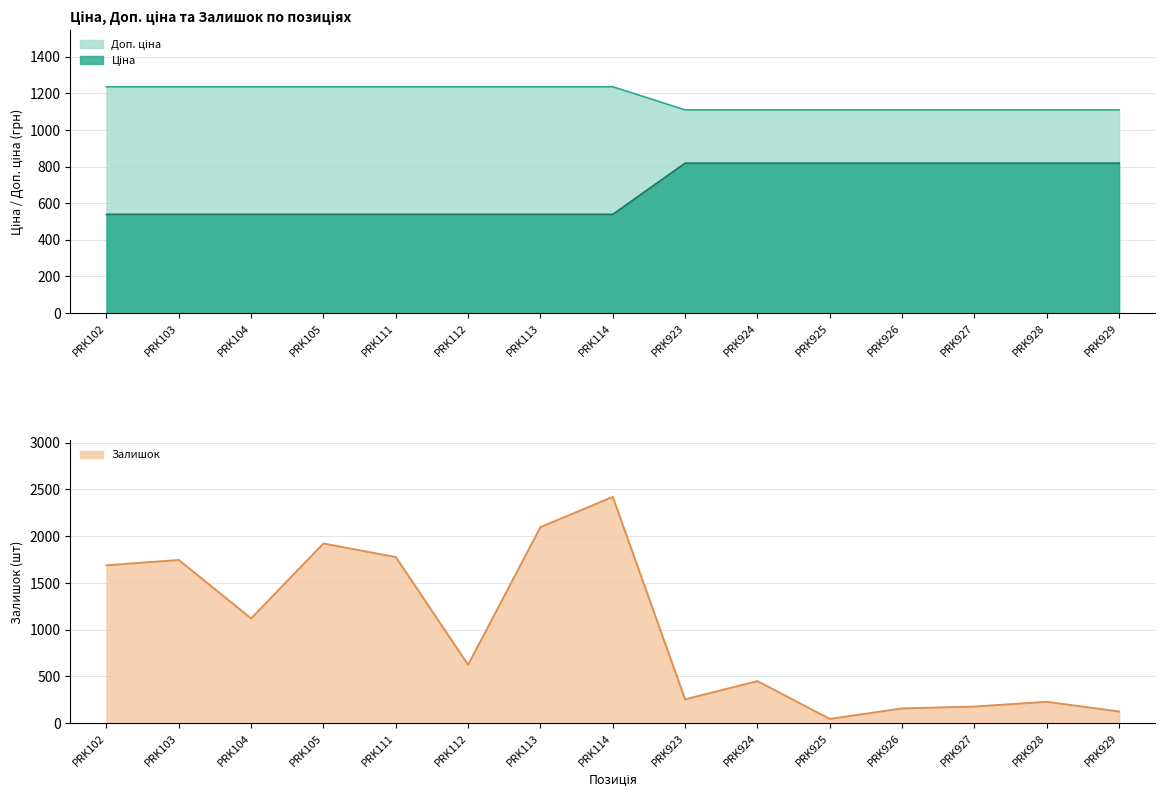

How many categories are shown in the chart?

15